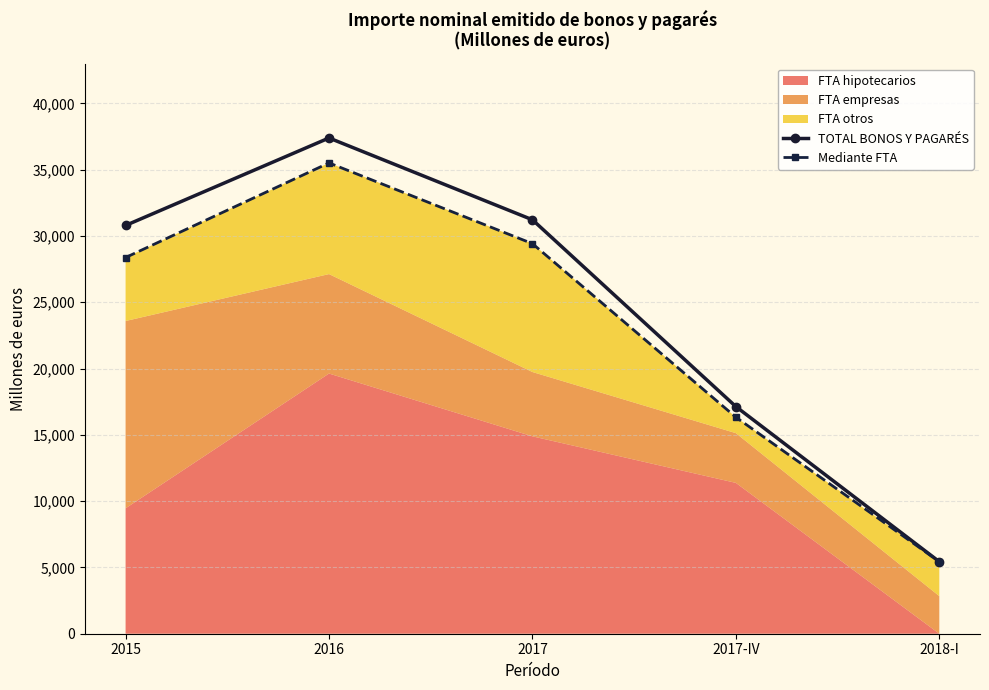

How many lines are shown in the chart?

2